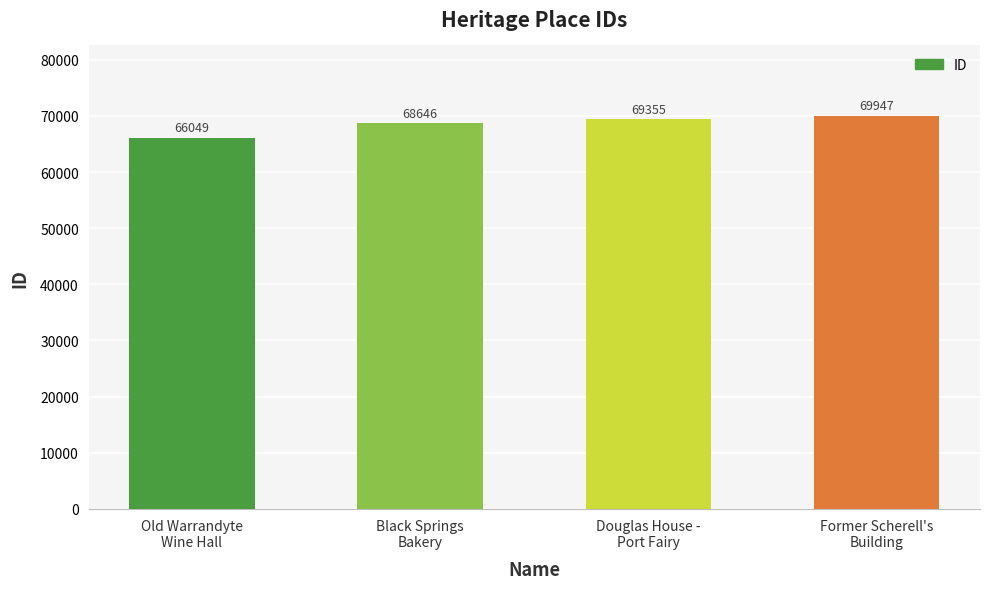

The chart shows a value of 97726 at Douglas House -
Port Fairy. True or false?

False